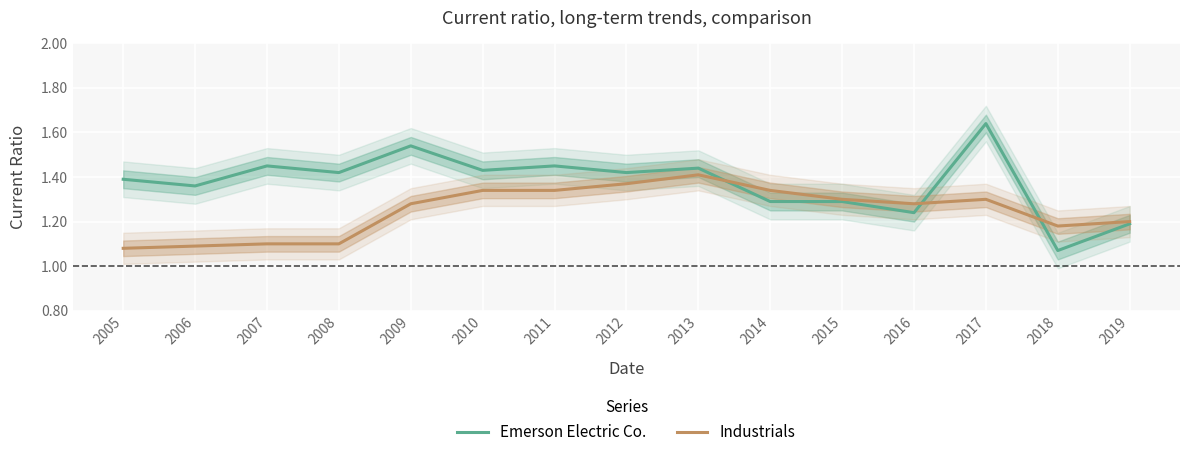

True or false: Emerson Electric Co. and Industrials intersect in this chart.

True